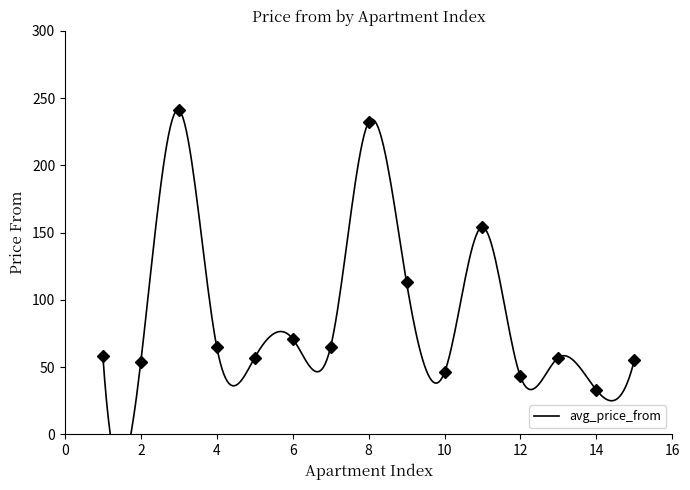

The chart shows a value of 96 at 13. True or false?

False